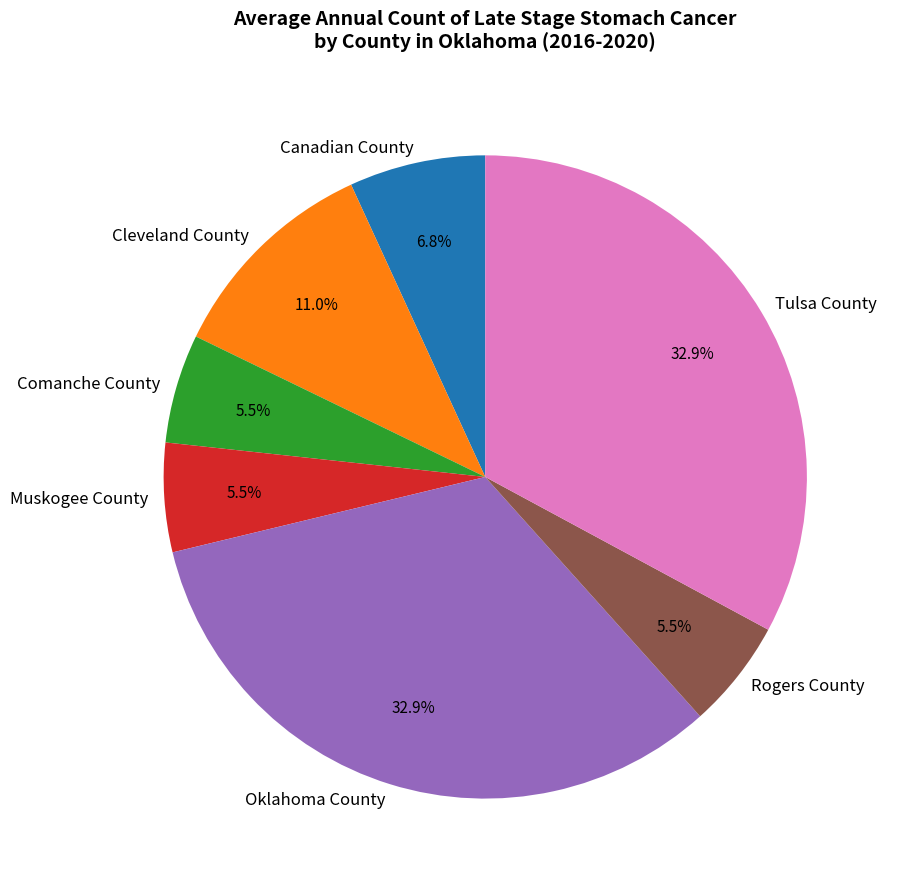

Does Oklahoma County represent more than half of the total?

No